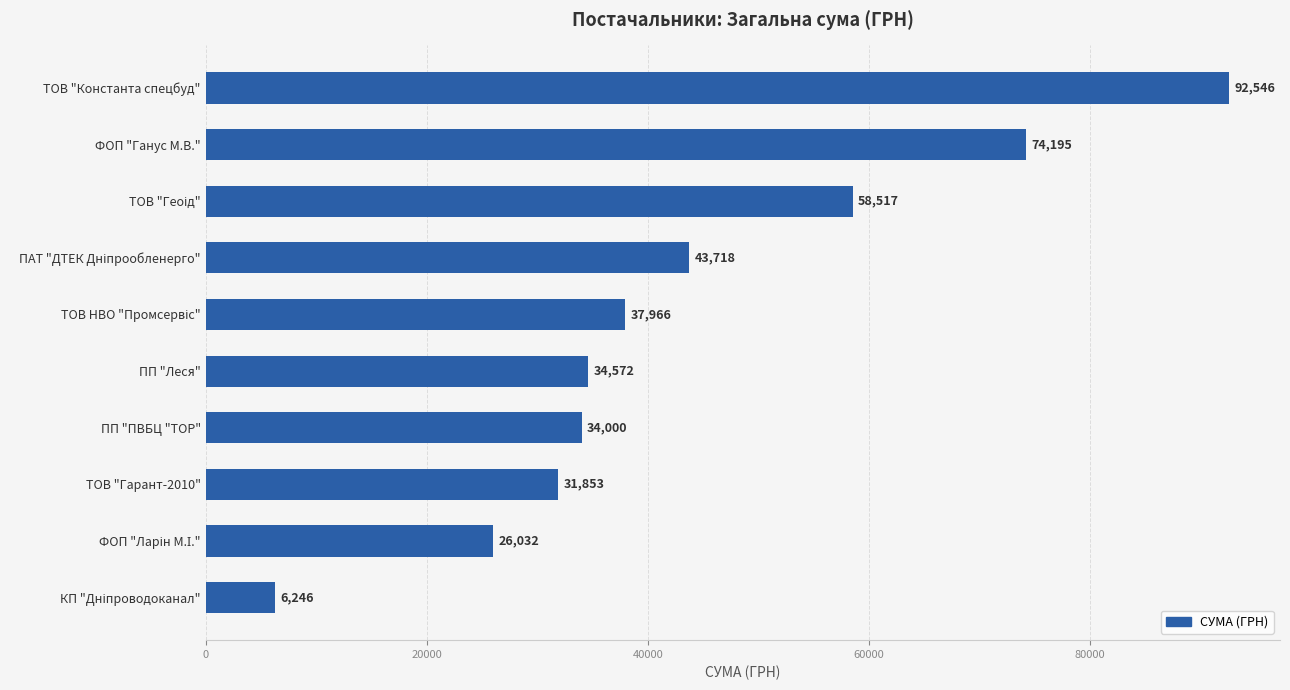

Read the value at ФОП "Ганус М.В.".

74195.0